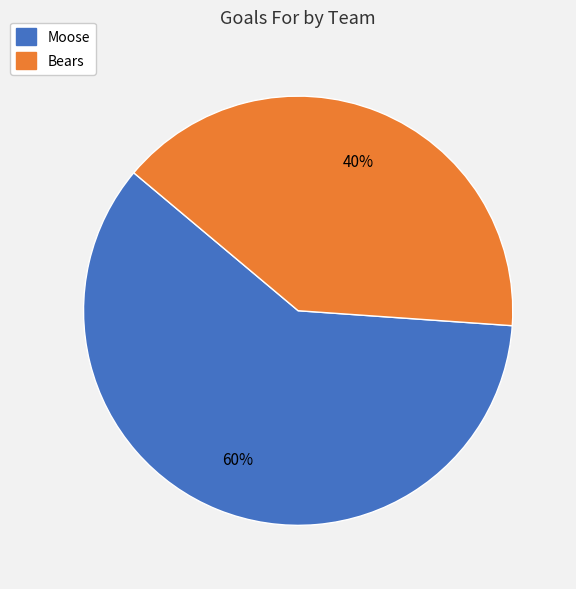

Rank the categories by value from lowest to highest.

Bears, Moose